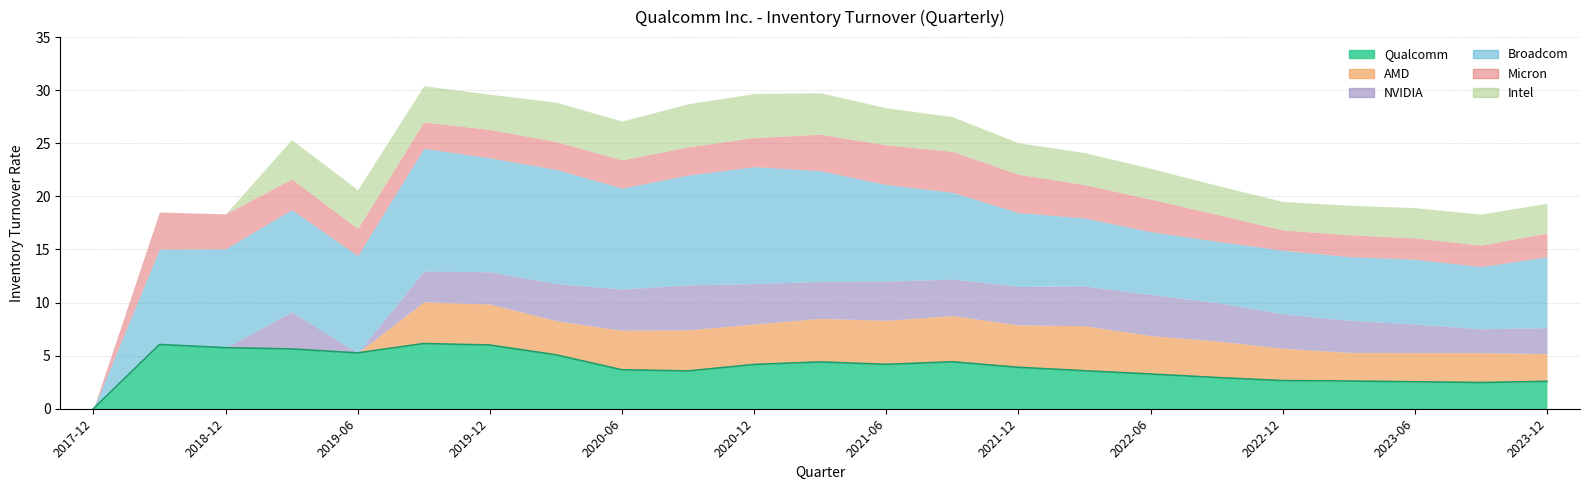

Does the chart have visible grid lines?

Yes